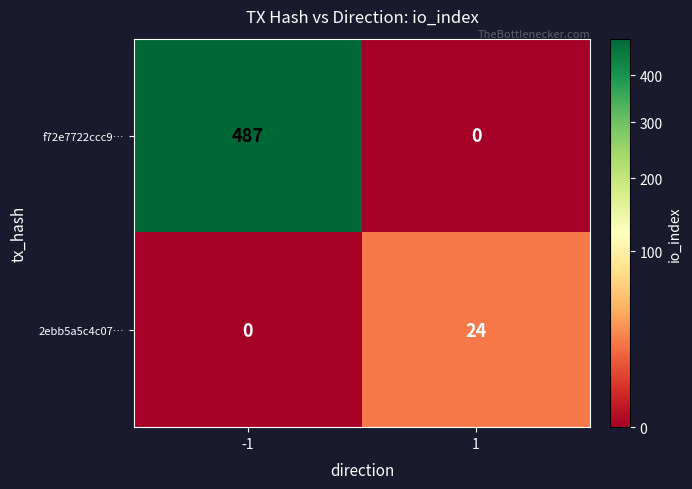

Rank the series by their maximum value, from lowest to highest.

2ebb5a5c4c07…, f72e7722ccc9…